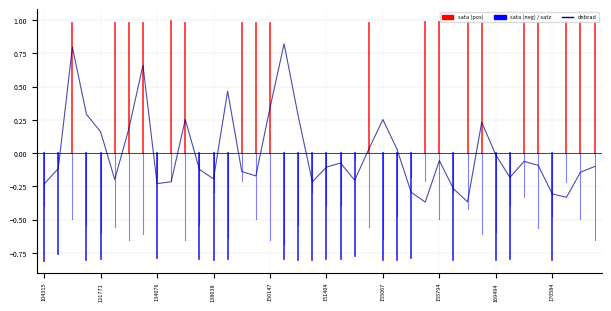

What is the difference between the maximum and minimum values?

1.2